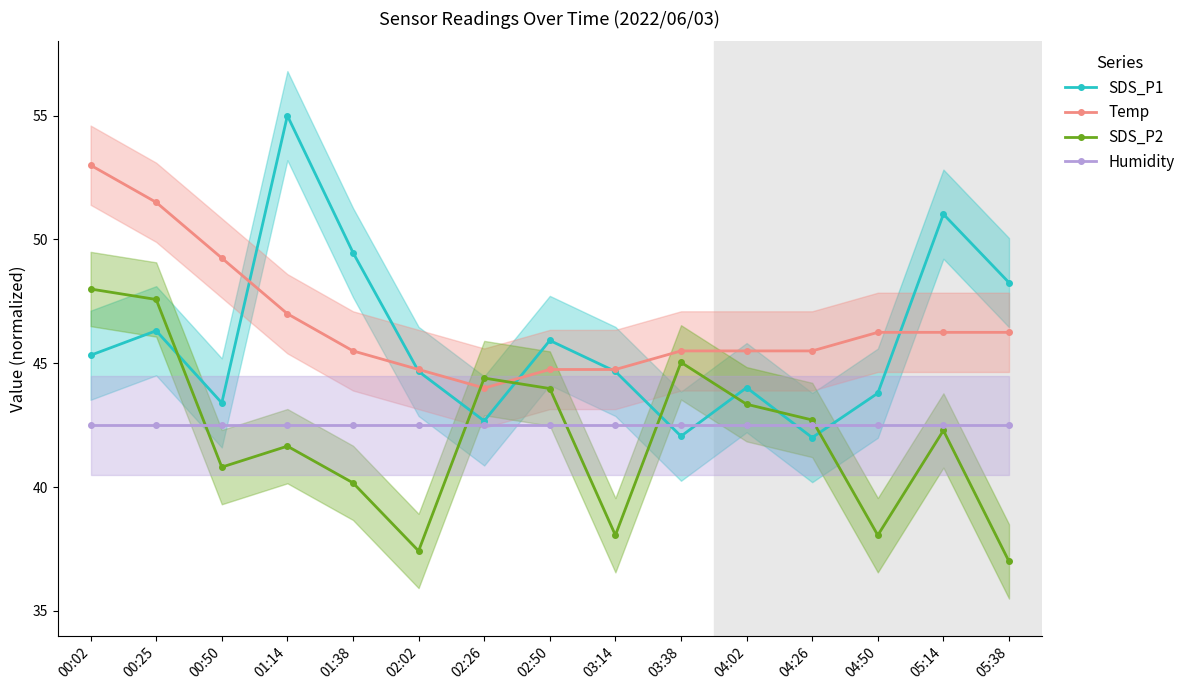

What is the average value of the Temp series?

46.7